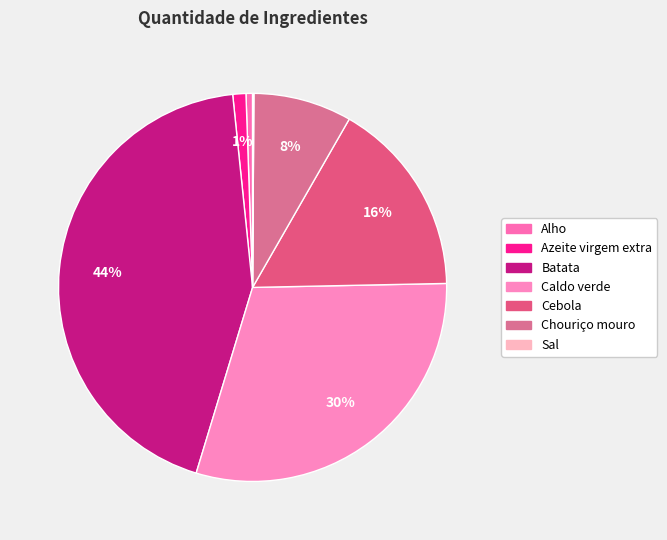

Does Chouriço mouro represent more than half of the total?

No